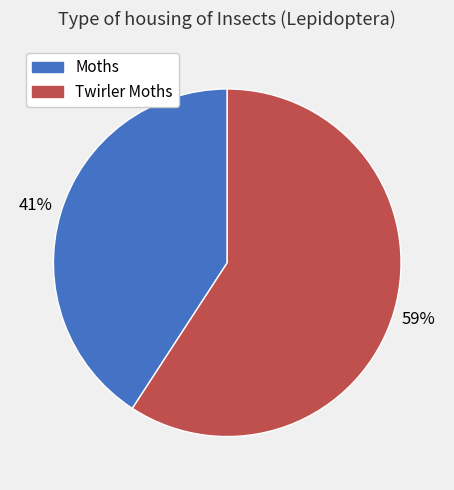

Combined, do Moths and Twirler Moths account for over 50%?

Yes